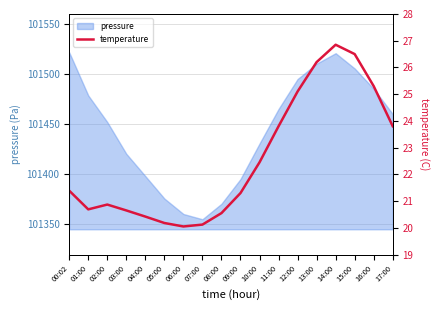

How many lines are shown in the chart?

1